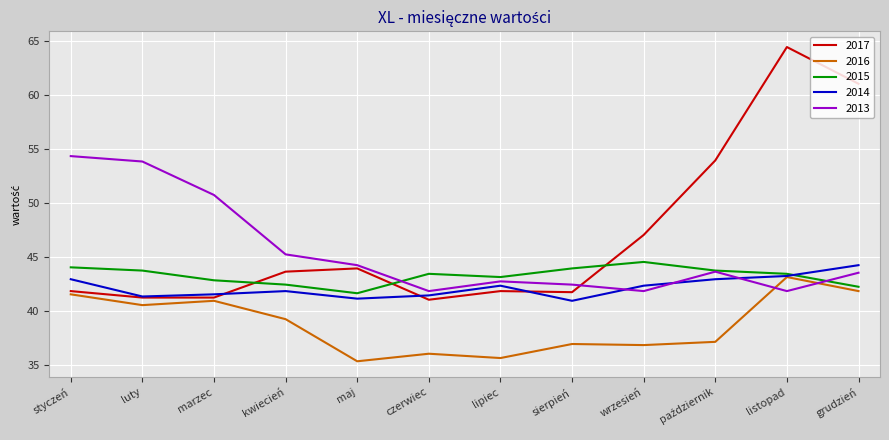

What is the difference between the maximum and minimum values in the 2016 series?

7.8